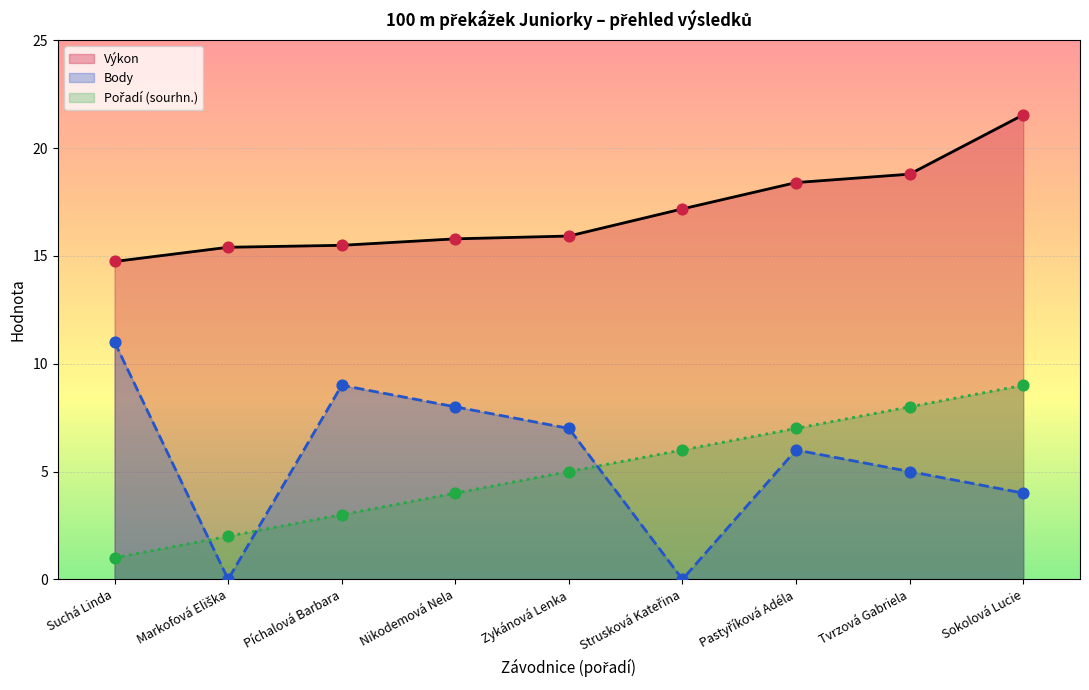

What is the total value across all series at Strusková Kateřina?

23.2